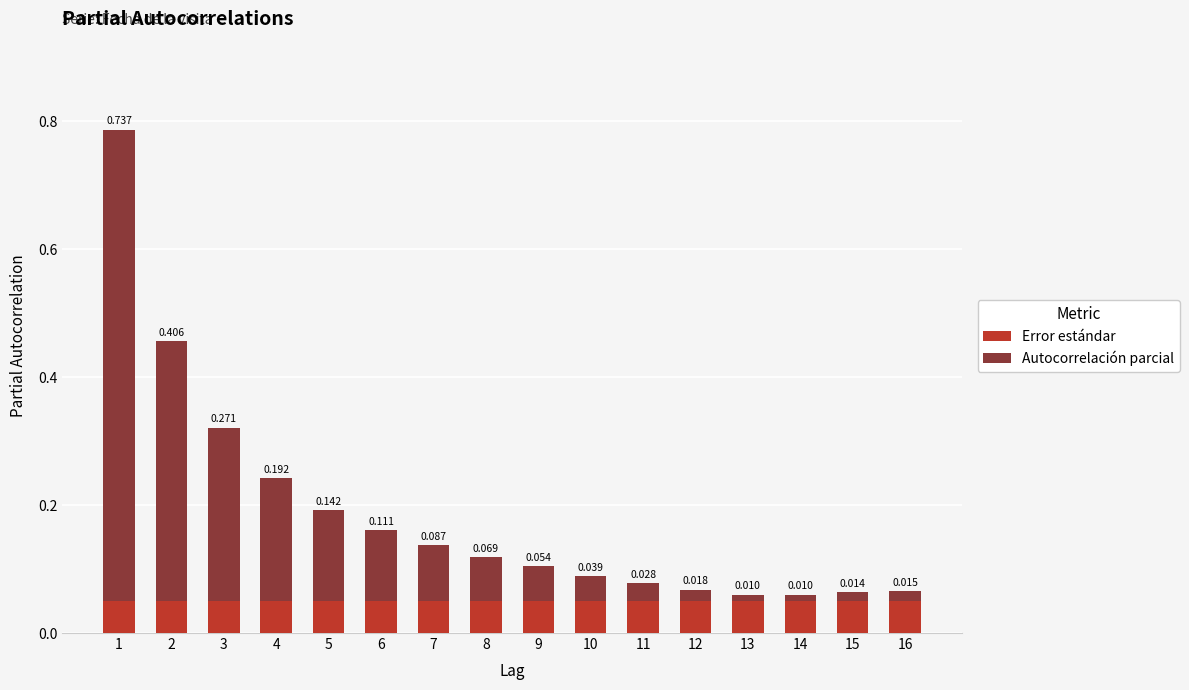

How many bars are there in total?

16